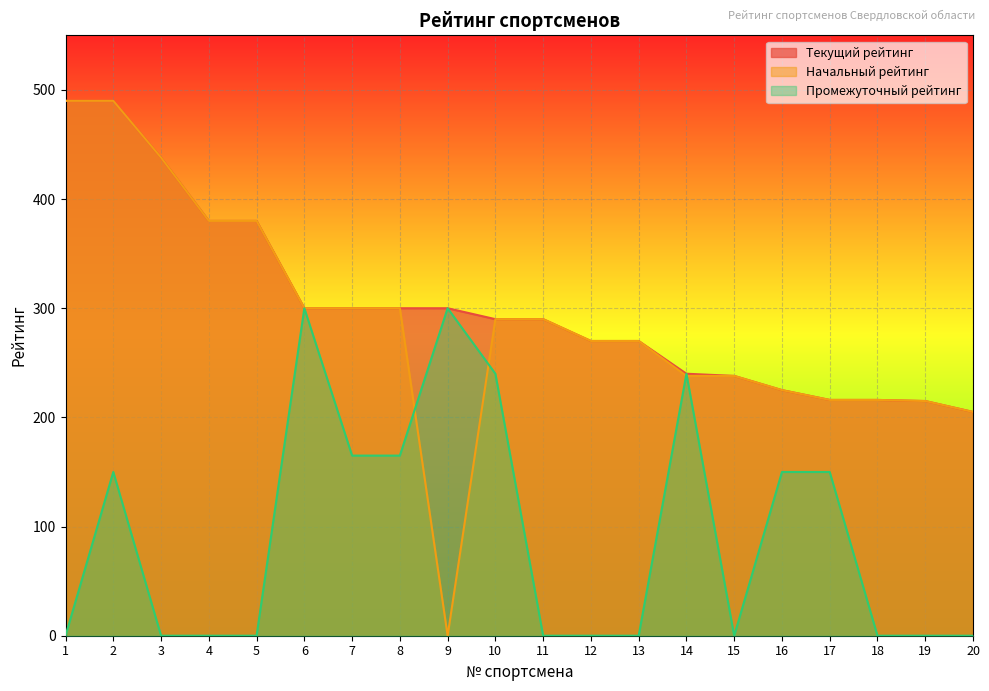

What is the sum of the Начальный рейтинг values at 19 and 18?

431